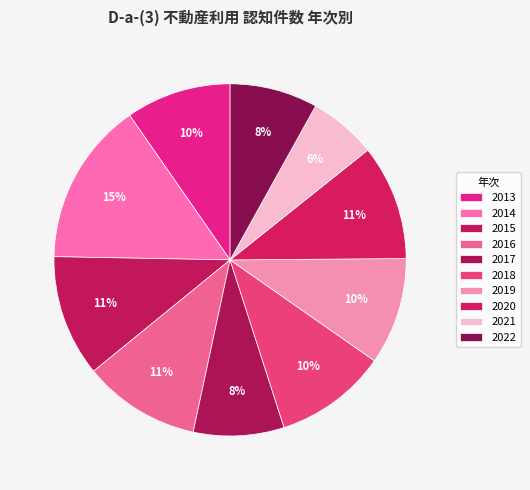

What percentage is the 2018 slice, to the nearest percent?

10%